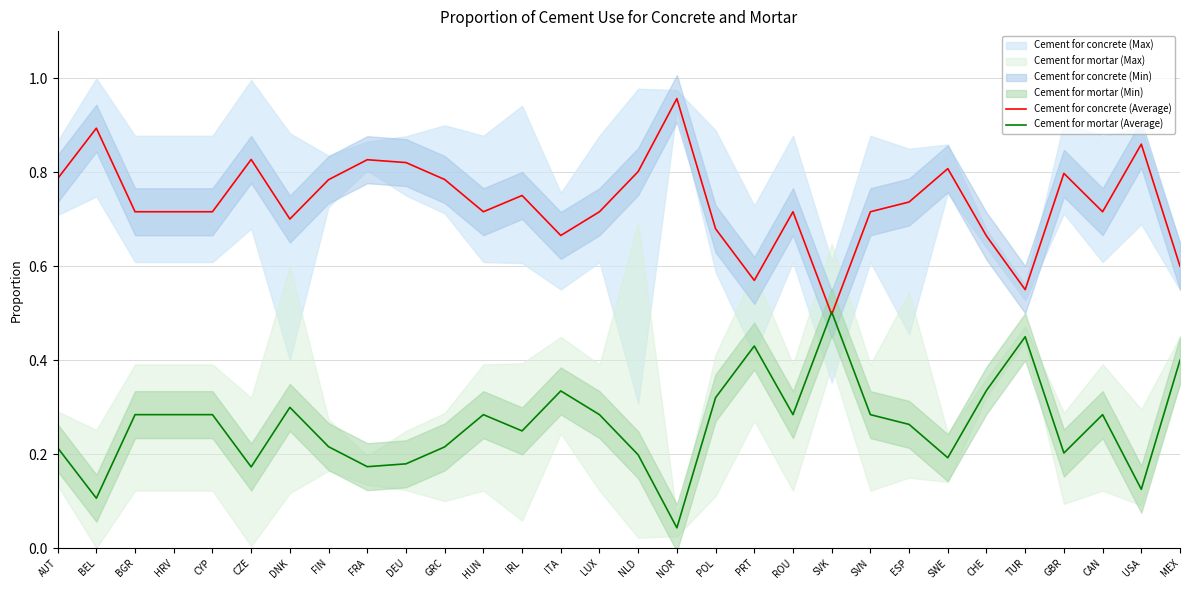

What is the difference between the maximum and minimum values in the Cement for concrete (Average) series?

0.5